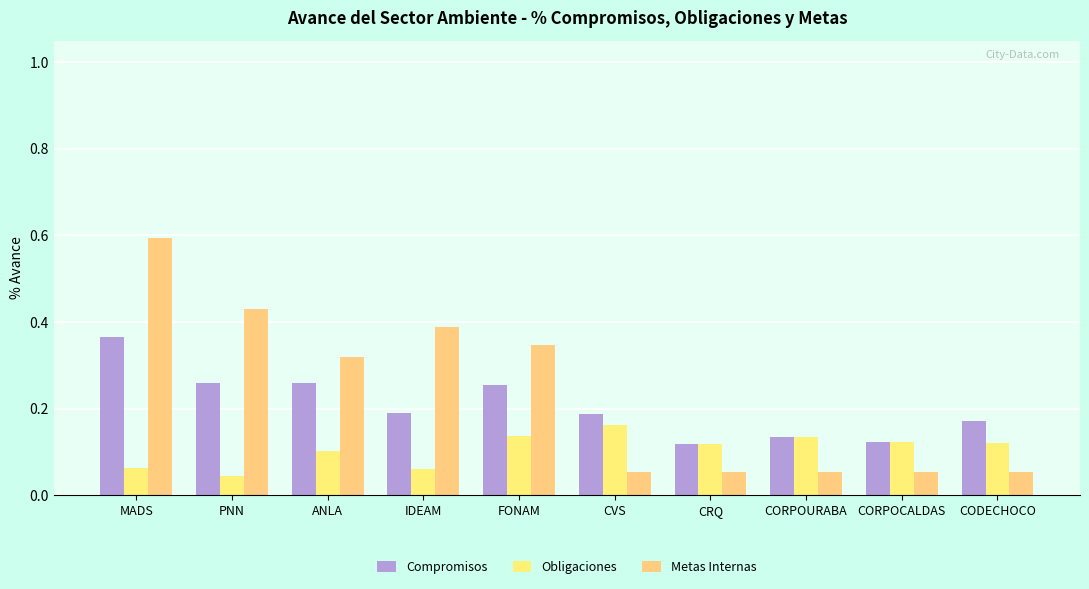

What is the total value across all series at CORPOCALDAS?

0.3